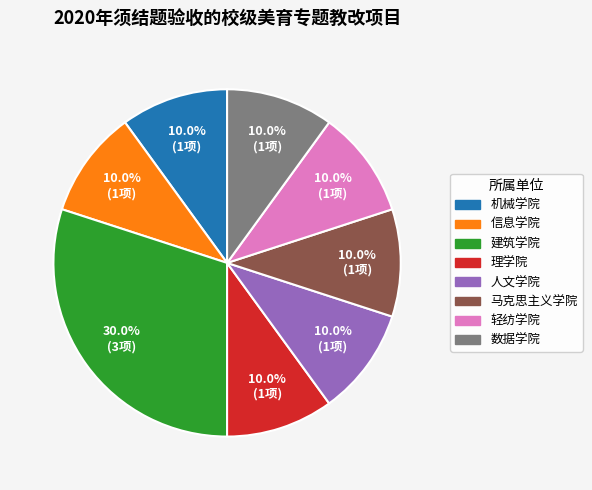

Is it true that 机械学院 is 10% of the pie?

True